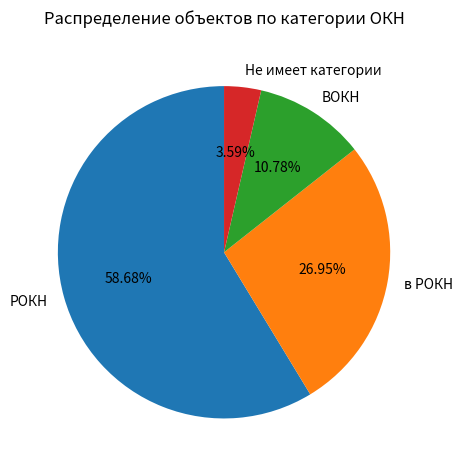

To the nearest percent, what is the average slice percentage?

25%